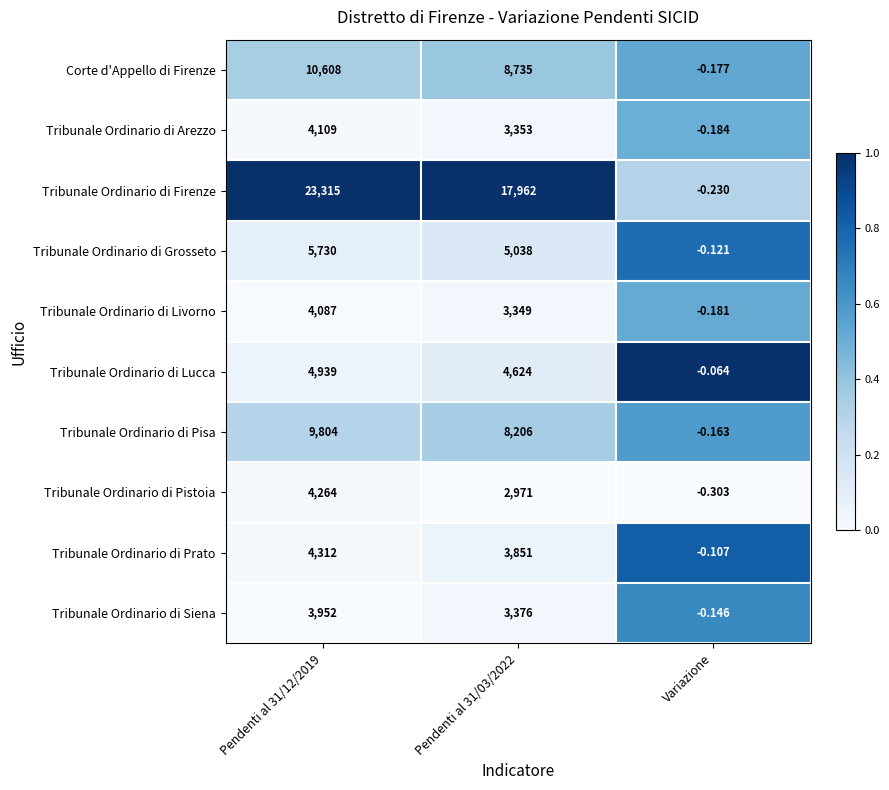

Which category has the lowest value across all series?

Variazione